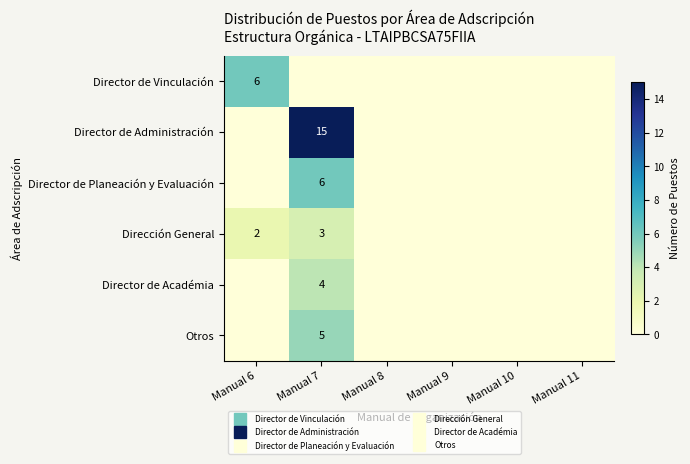

Which has a higher value, Manual 10 or Manual 11?

Manual 10